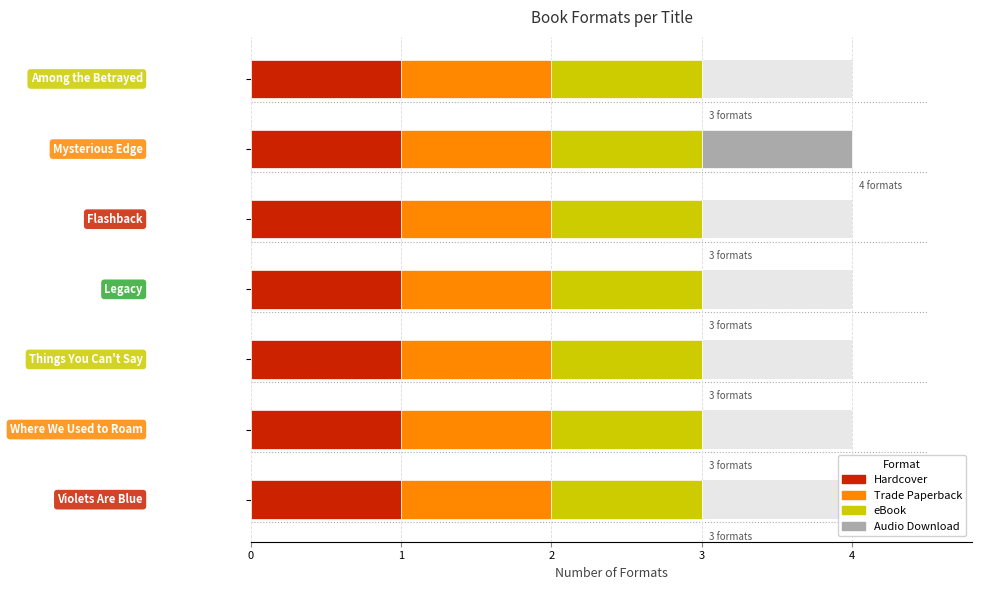

List the series in order of their peak value, highest first.

Audio Download, Hardcover, Trade Paperback, eBook